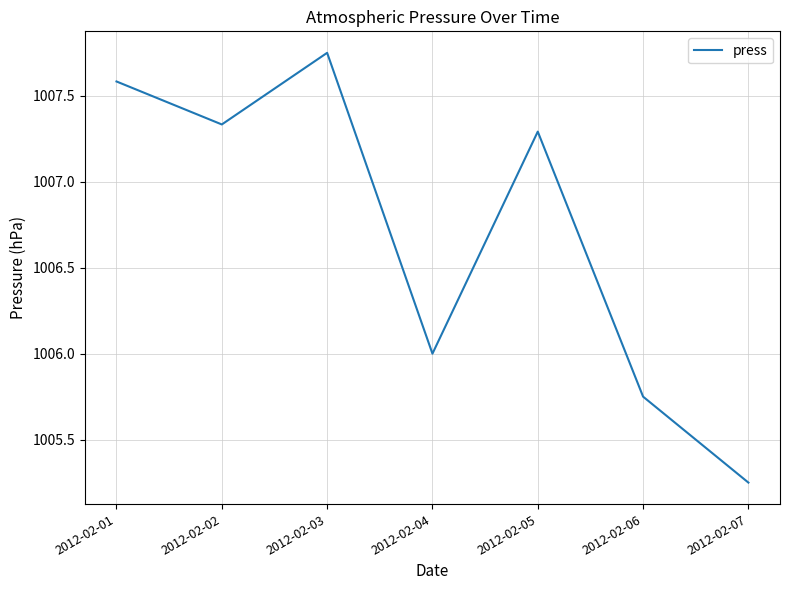

How many interior local peaks (higher than both neighbors) does the data have?

2